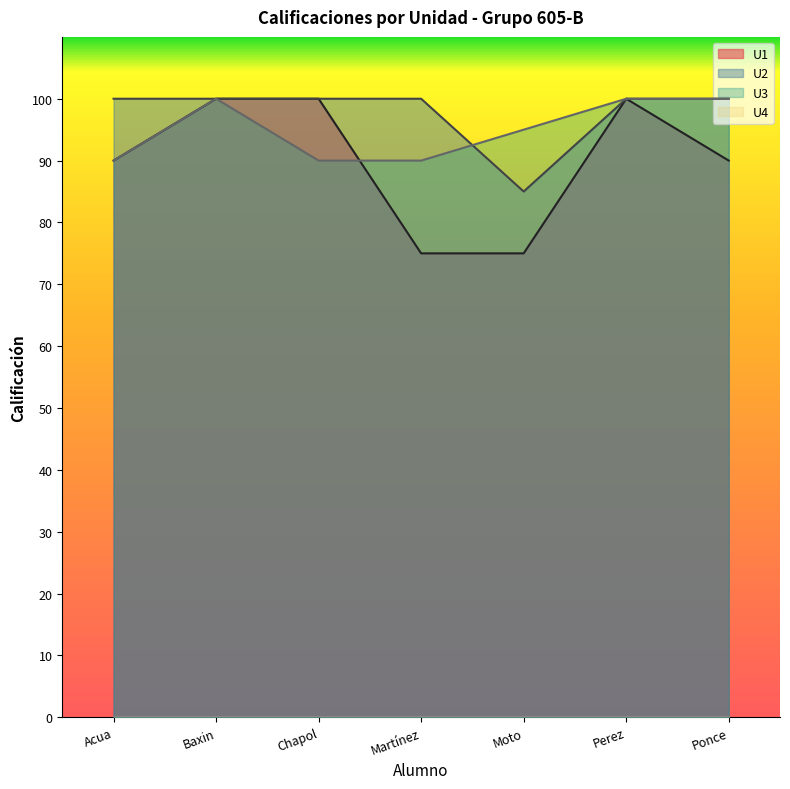

Between Martínez and Ponce, which series saw the biggest shift?

U1